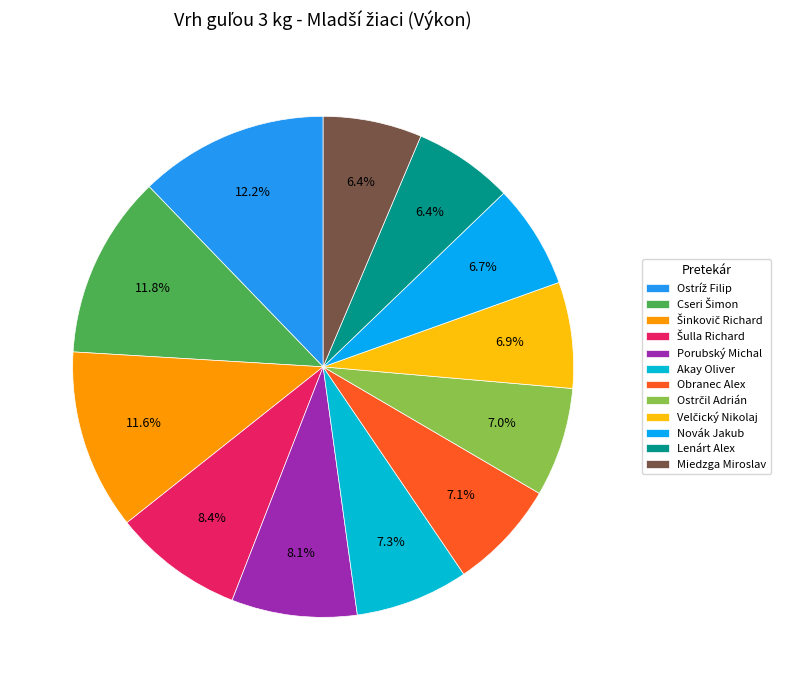

To the nearest percent, what portion does Porubský Michal represent?

8%